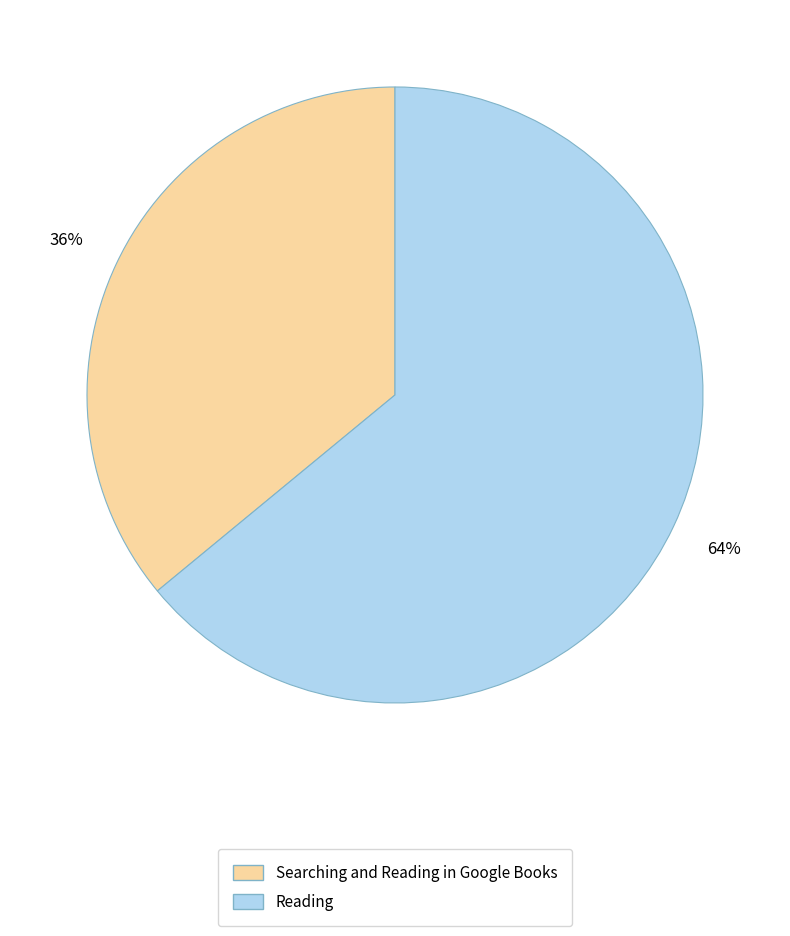

Rank the categories by value from highest to lowest.

Reading, Searching and Reading in Google Books